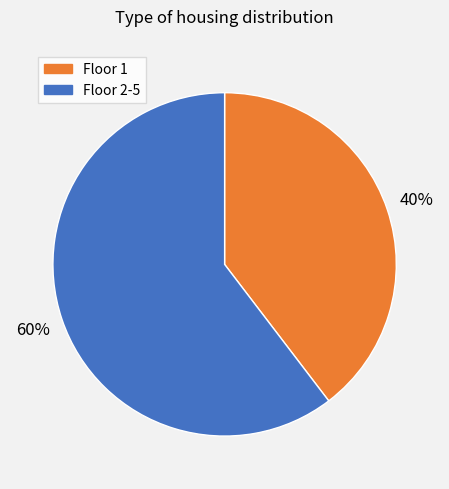

Is there any slice that represents more than half of the pie?

Yes